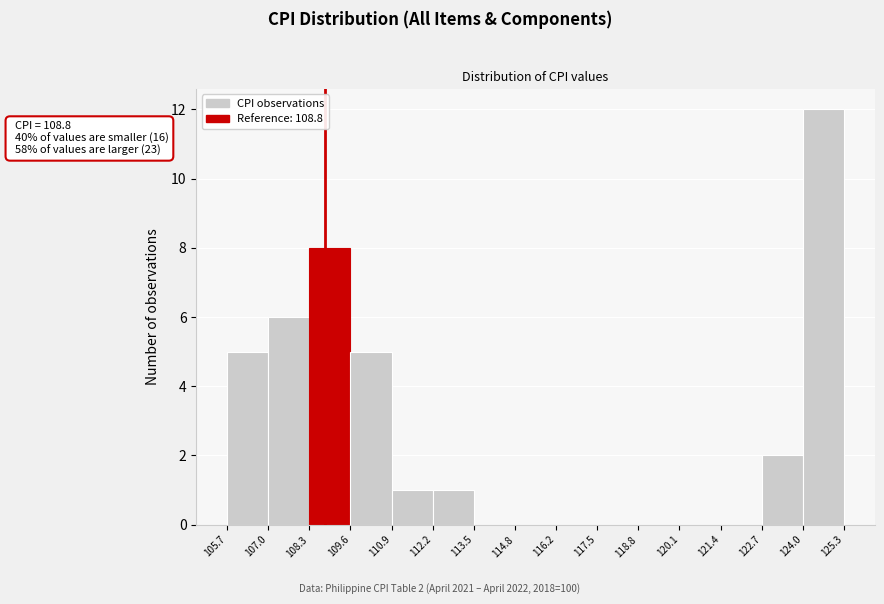

Which range on the x-axis has the tallest bar?

124.0 to 125.3